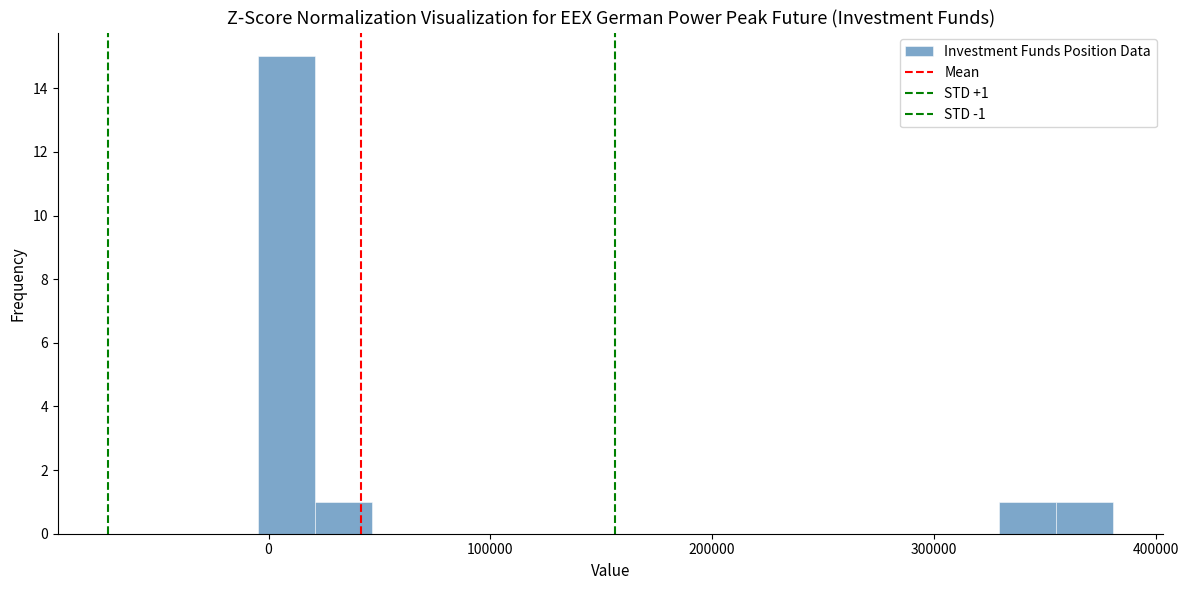

Read against the x-axis, roughly where is the centre of the tallest bar?

10000